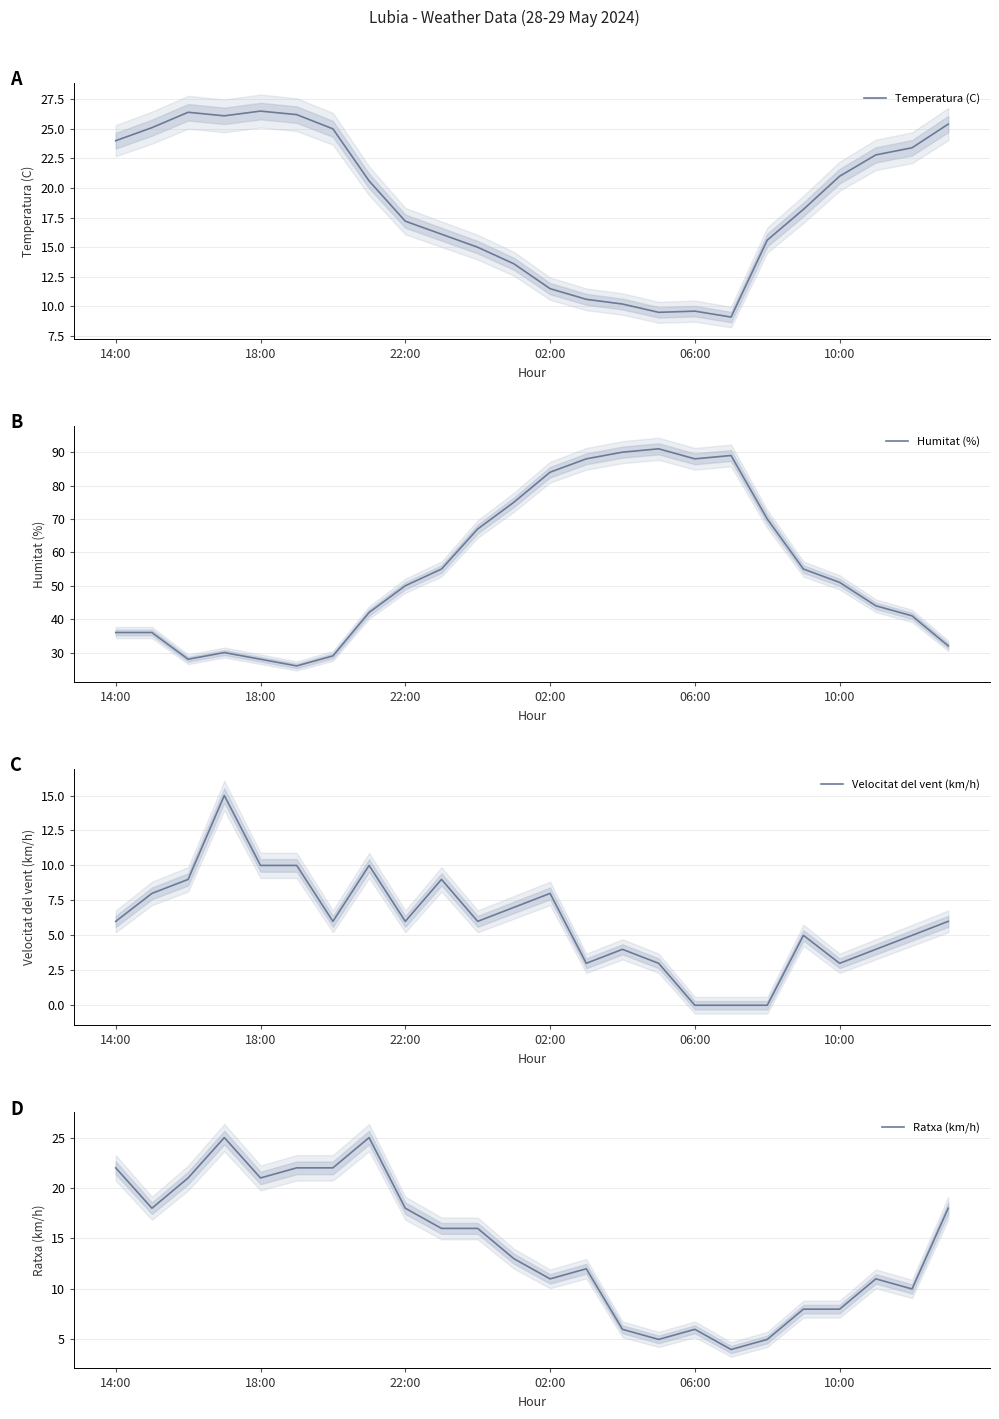

How many data points in Temperatura (C) are above 20?

12